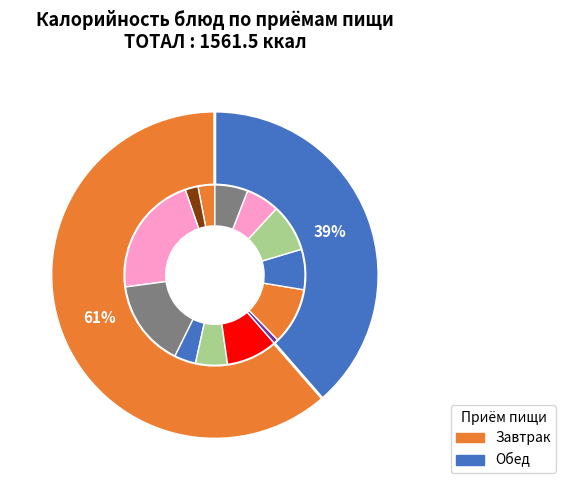

What is the smallest slice in the pie chart?

салат из капусты